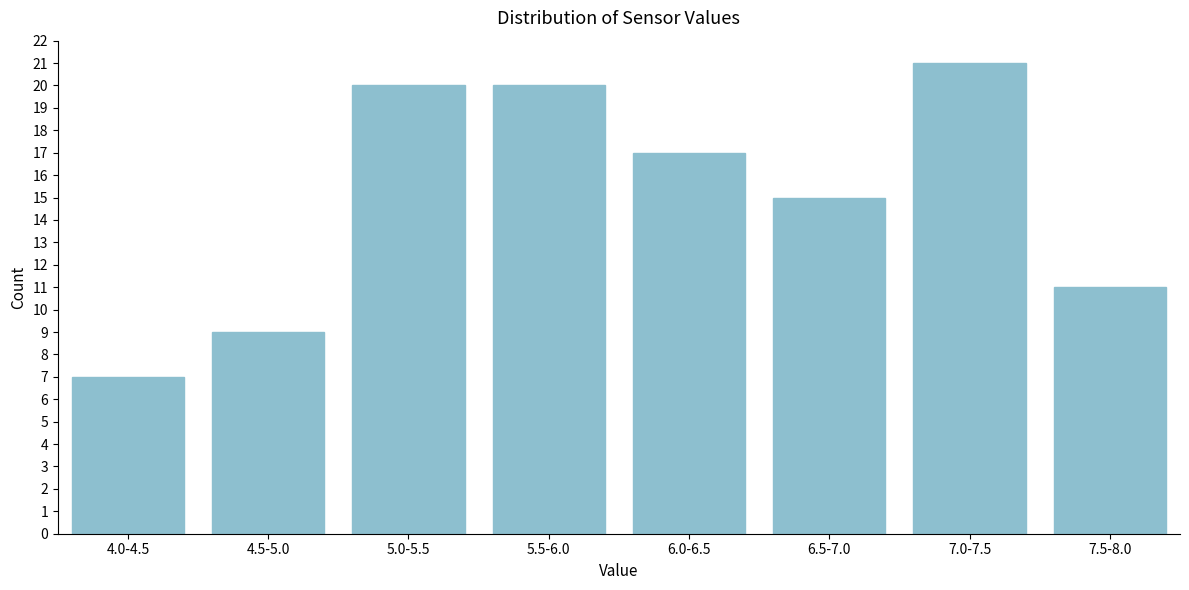

Reading right to left, what are all the values shown in this chart?

7.5-8.0=11	7.0-7.5=21	6.5-7.0=15	6.0-6.5=17	5.5-6.0=20	5.0-5.5=20	4.5-5.0=9	4.0-4.5=7